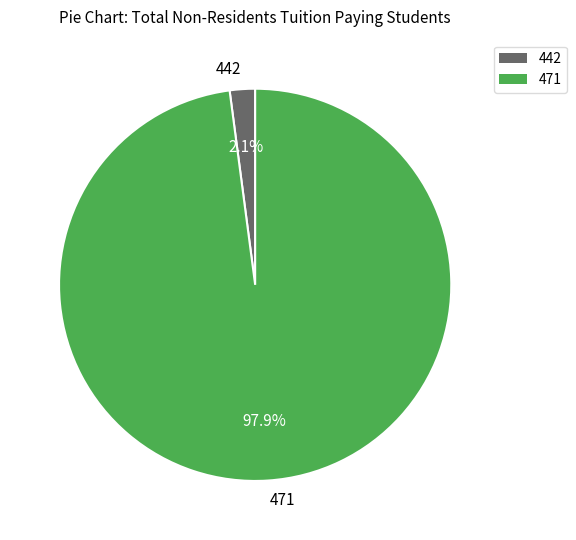

How many slices are in this pie chart?

2